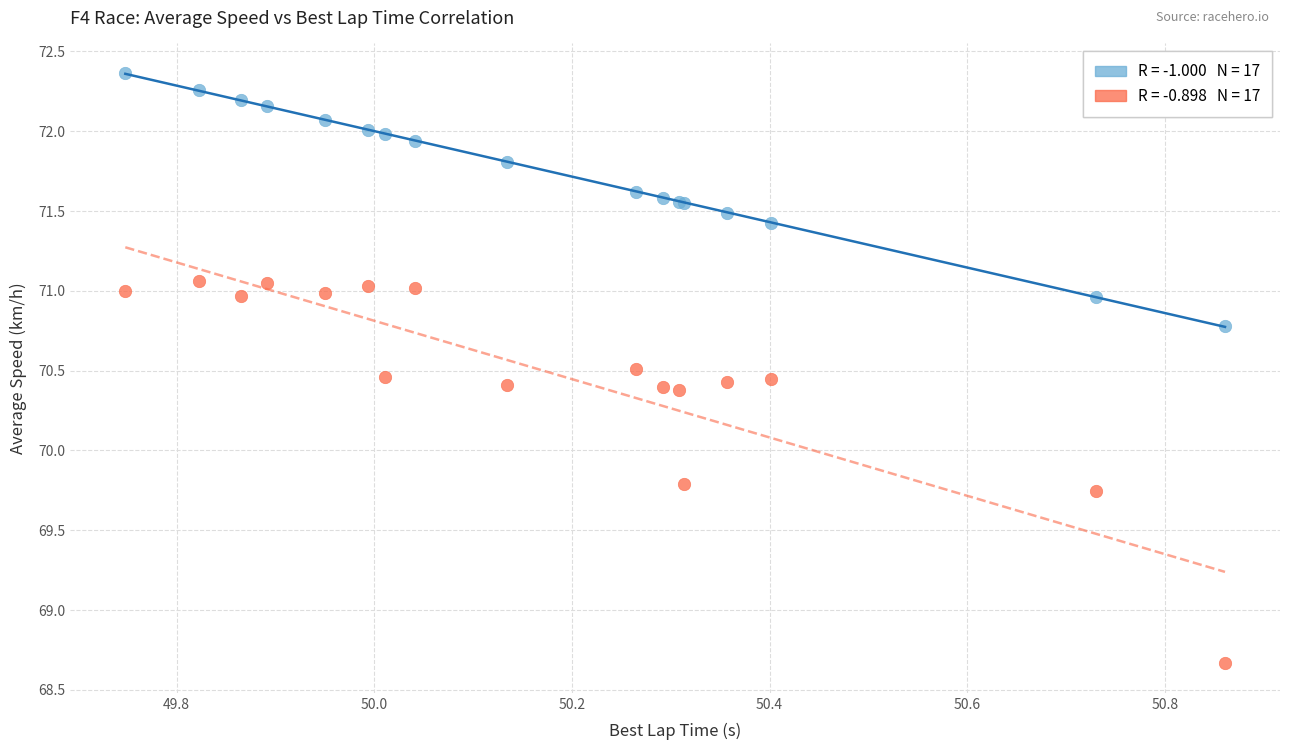

Across all series, what Y value is closest to 70?

69.8